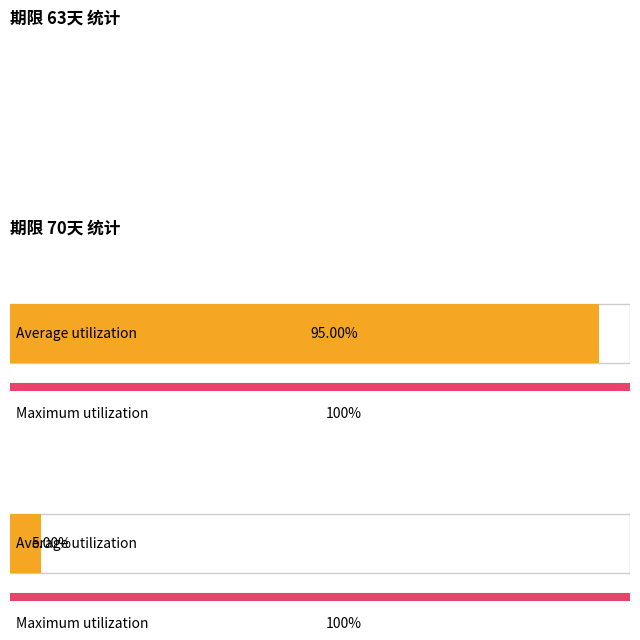

At which category does the chart reach its peak across all series?

1